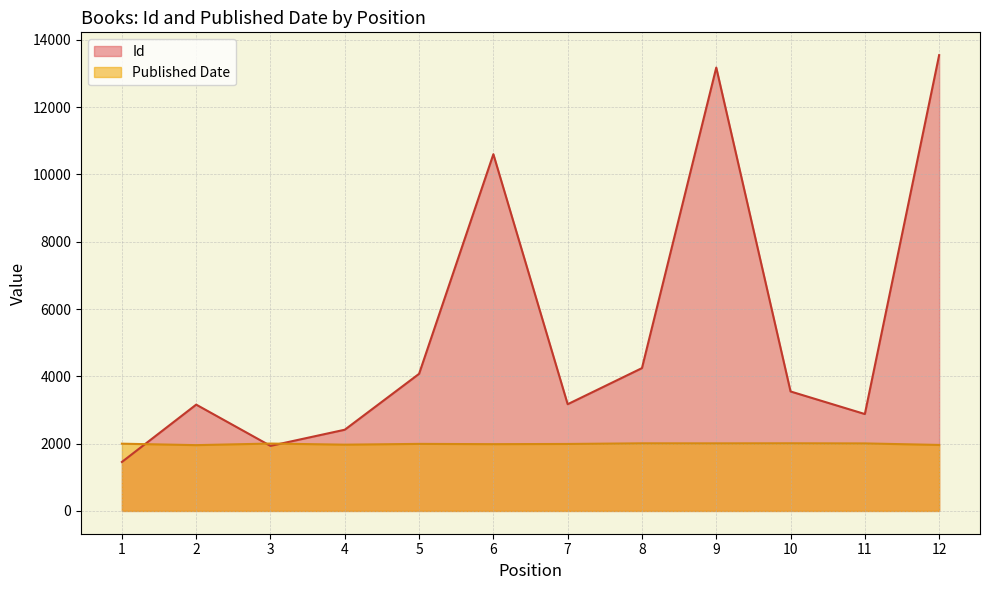

What is the maximum value for Id?

13544